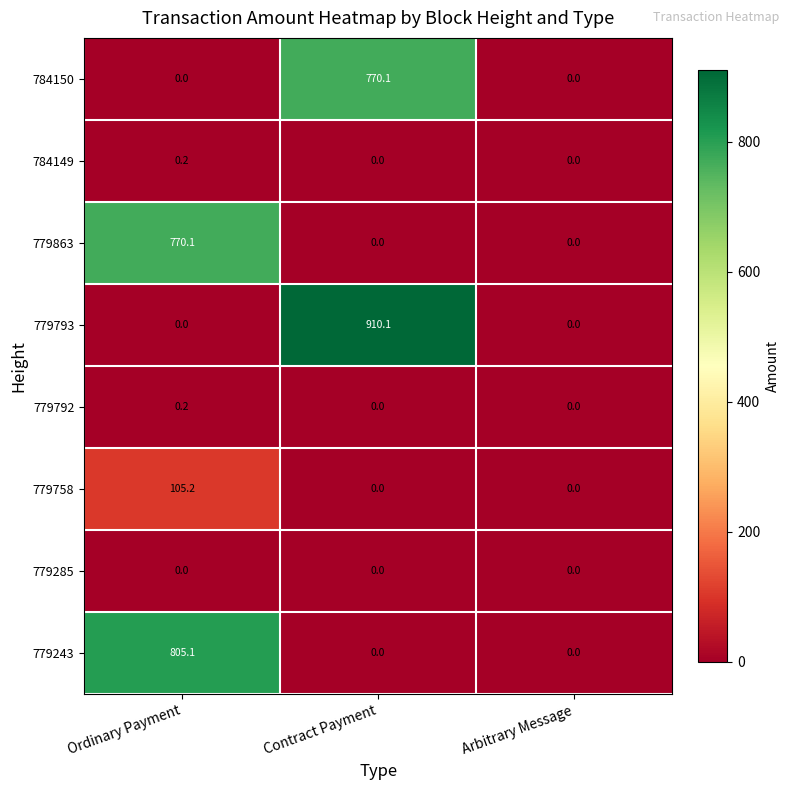

Count the number of data series in this chart.

8